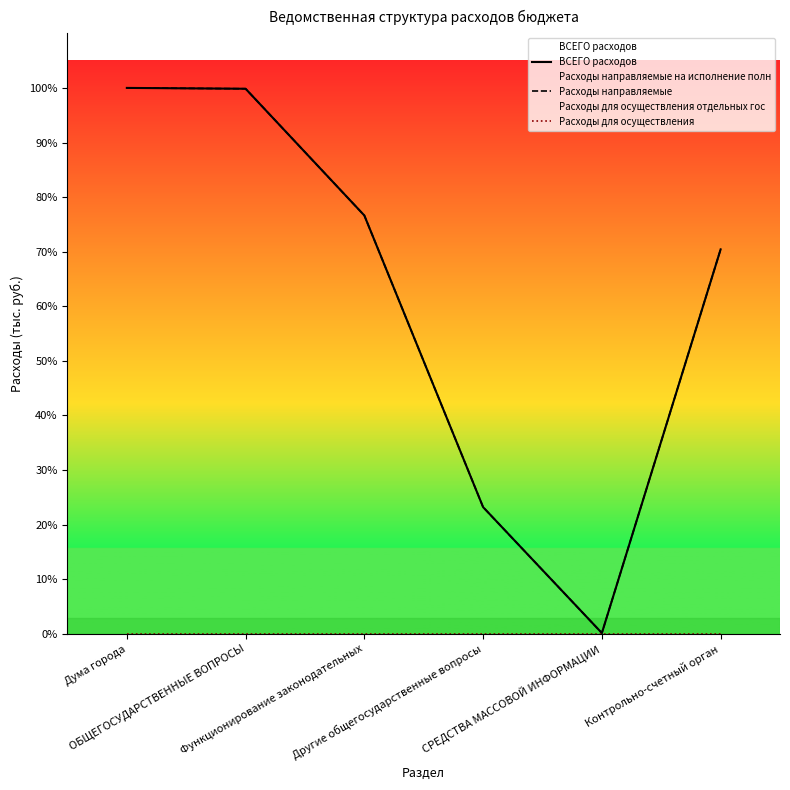

Does the chart display data point markers on the line(s)?

No